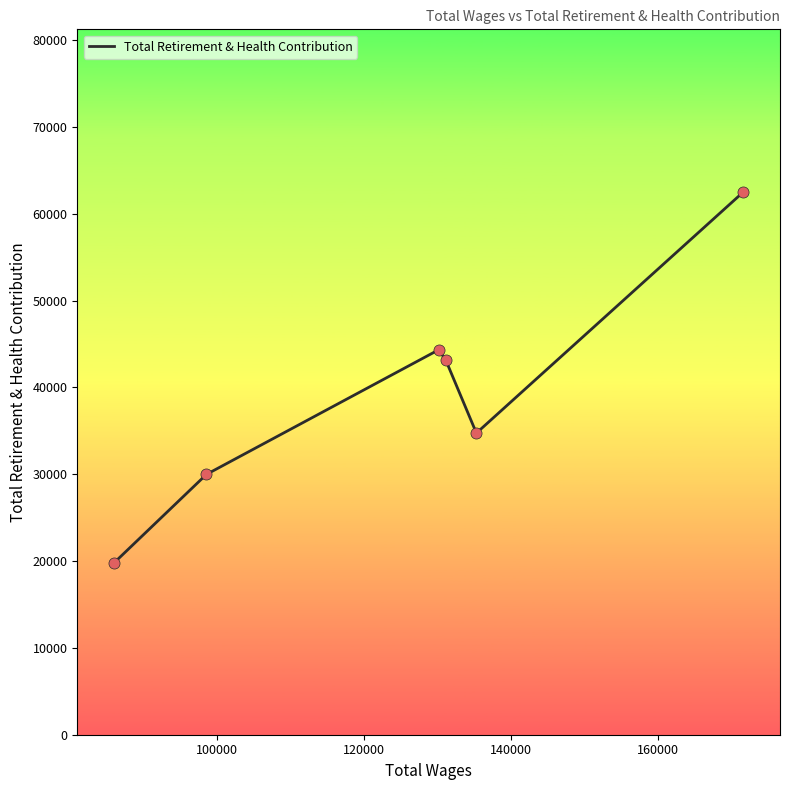

True or false: there are more than 1 points higher than both neighbors.

False